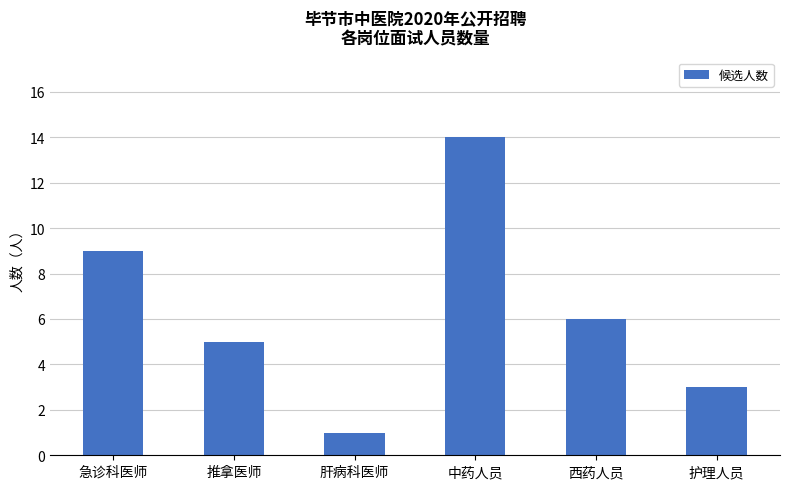

How many values are below 6?

3